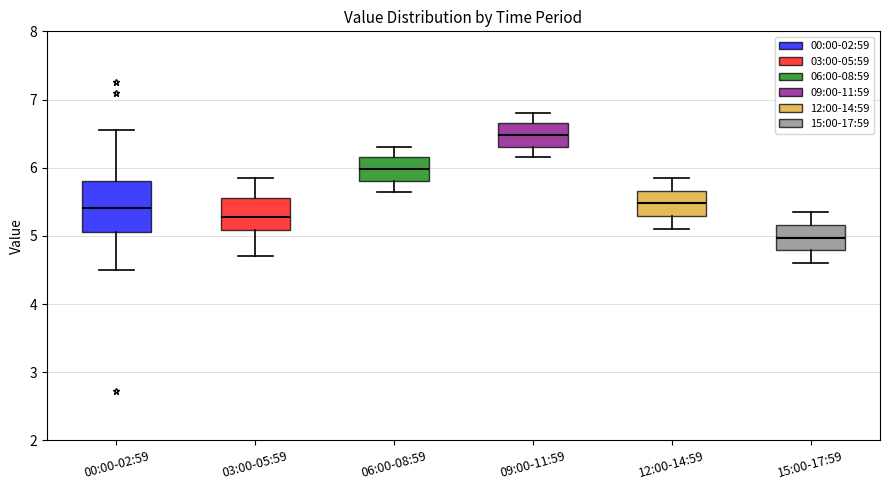

Which box is the tallest, from its lower edge to its upper edge?

00:00-02:59